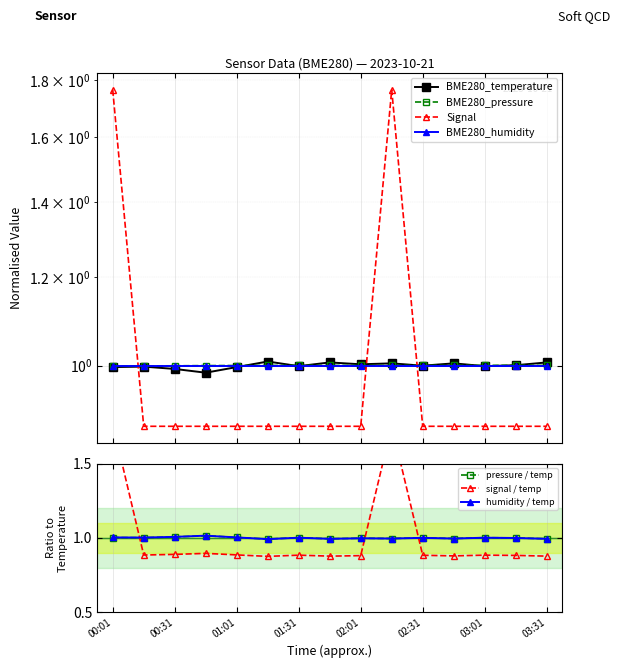

How many categories are shown in the chart?

15